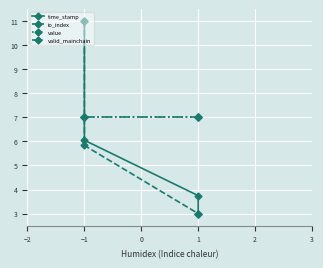

How many categories are shown in the chart?

4